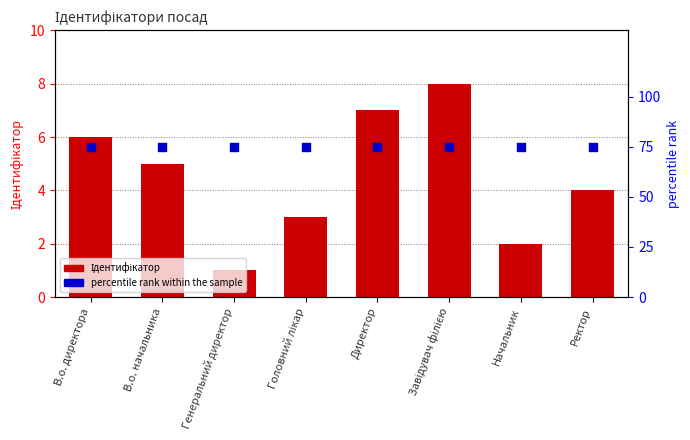

What is the total value across all series at В.о. директора?

81